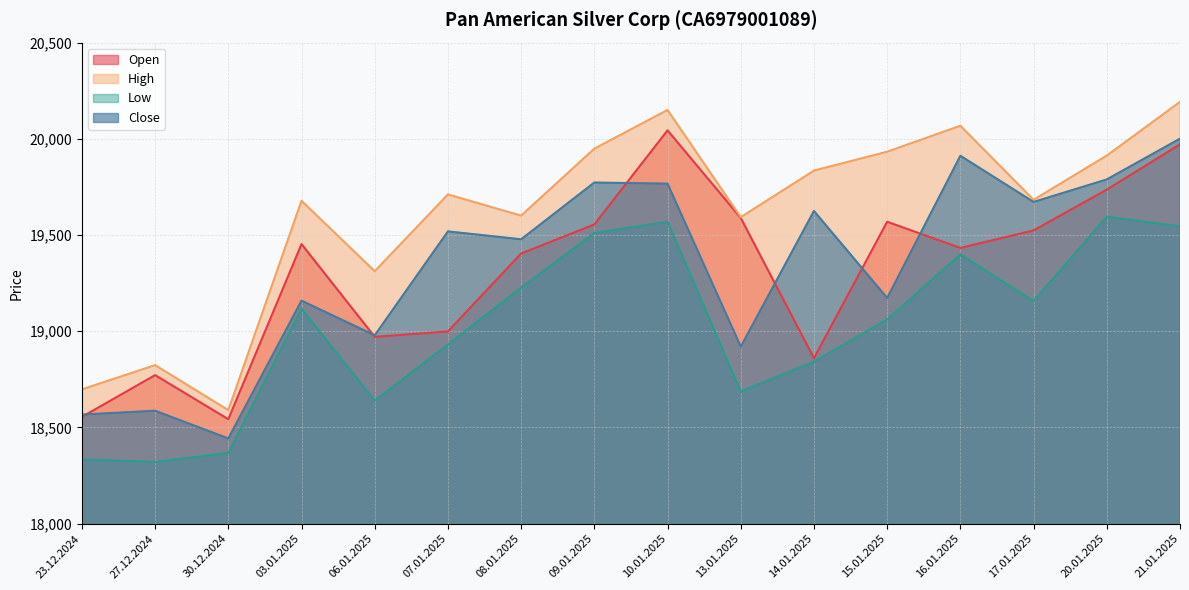

Which series has the largest total across all categories?

High